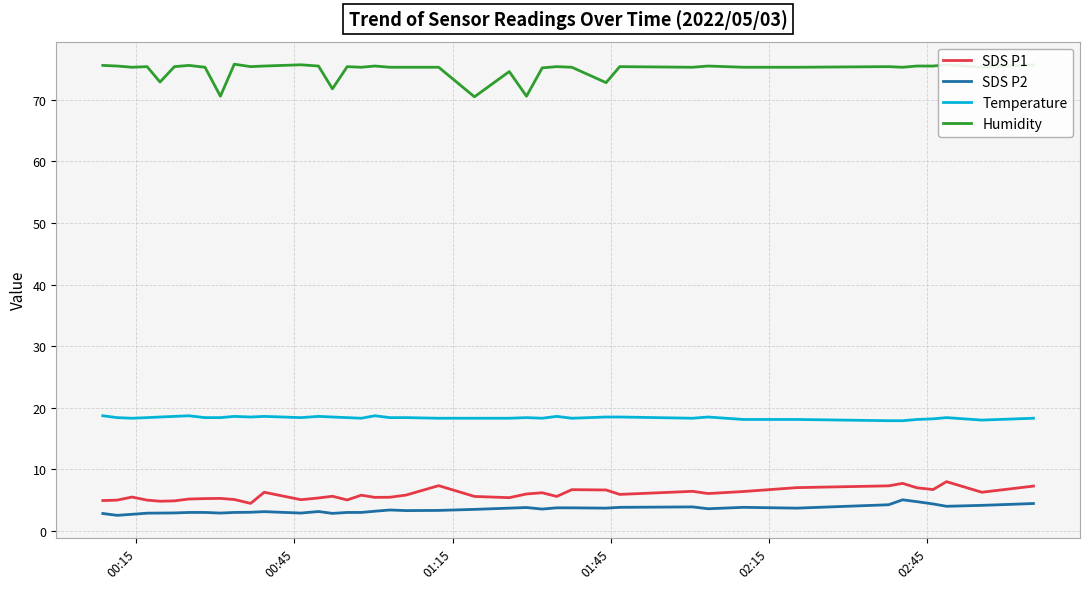

True or false: Temperature has more than 0 interior local peaks.

True